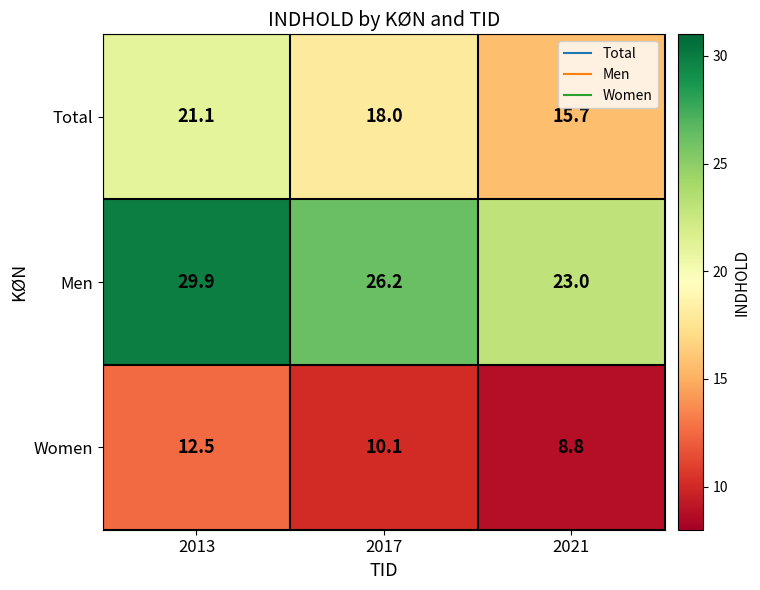

What is the spread (max minus min) of values at 2017?

16.1